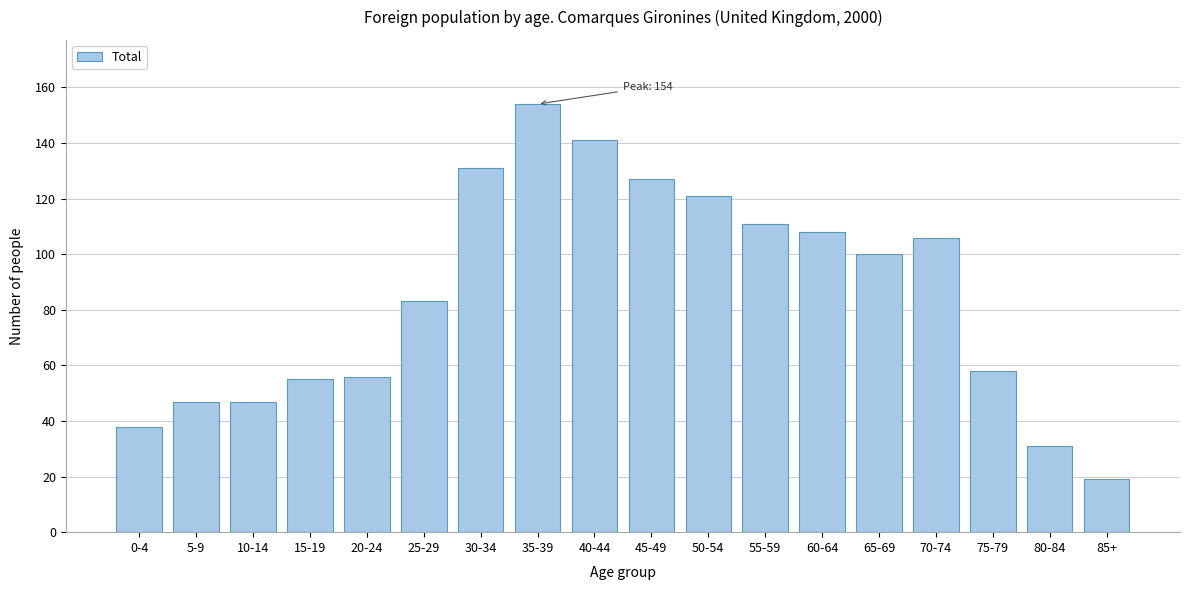

Reading left to right, what are all the values shown in this chart?

38	47	47	55	56	83	131	154	141	127	121	111	108	100	106	58	31	19